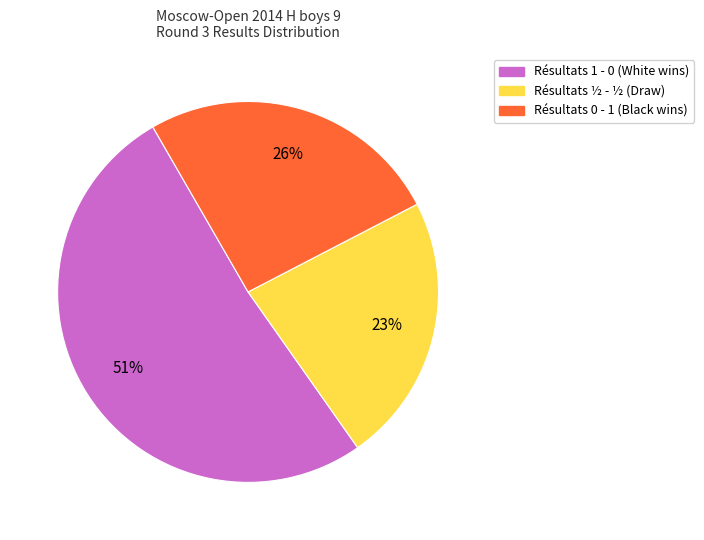

Is there a majority slice in this chart?

Yes